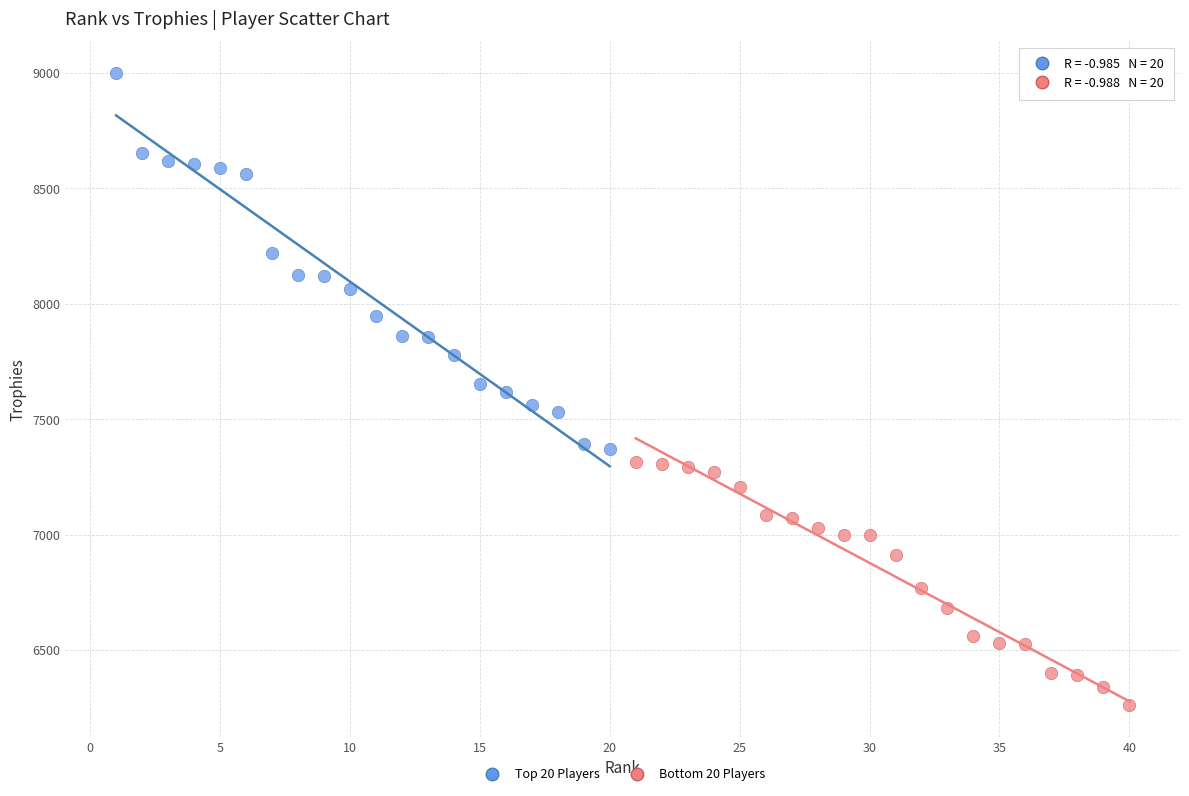

Which series contains the highest Y value?

Top 20 Players